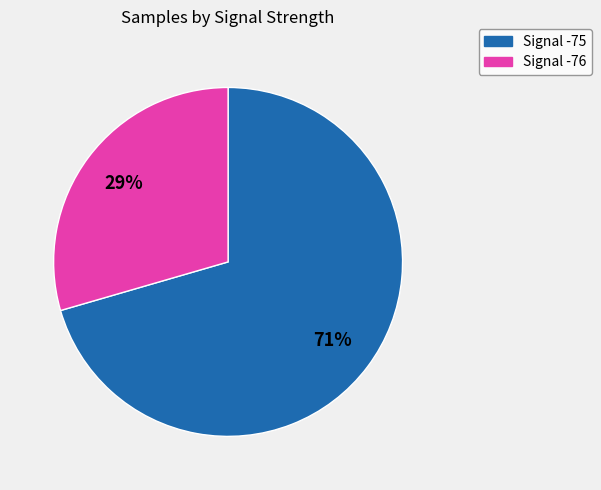

Approximately how many times larger is the value at Signal -75 compared to Signal -76?

2.4